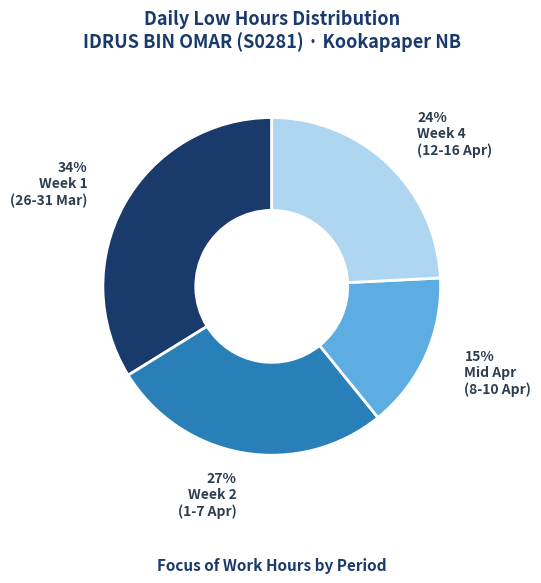

To the nearest percent, what is the average slice percentage?

25%